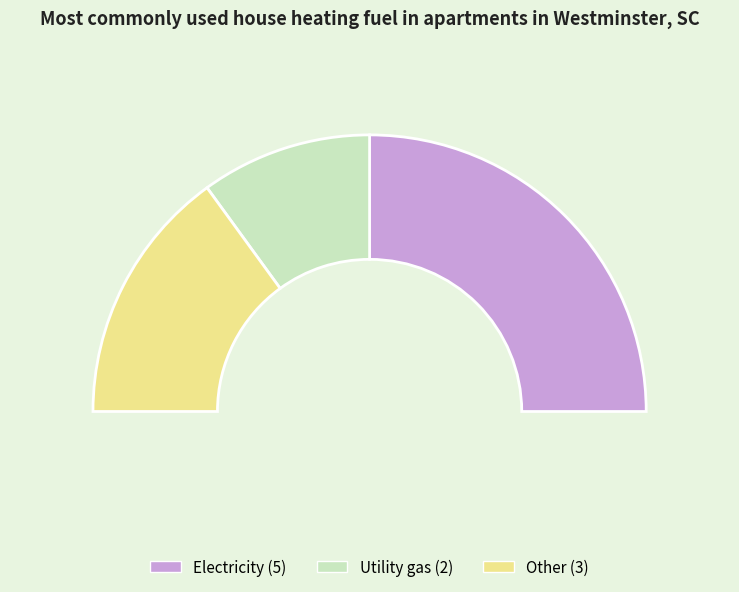

Does any single category account for the majority?

No